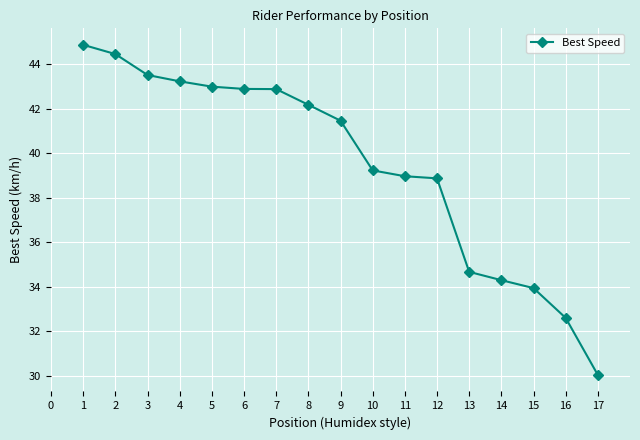

What is the ratio of the value at 15 to the value at 4?

0.8